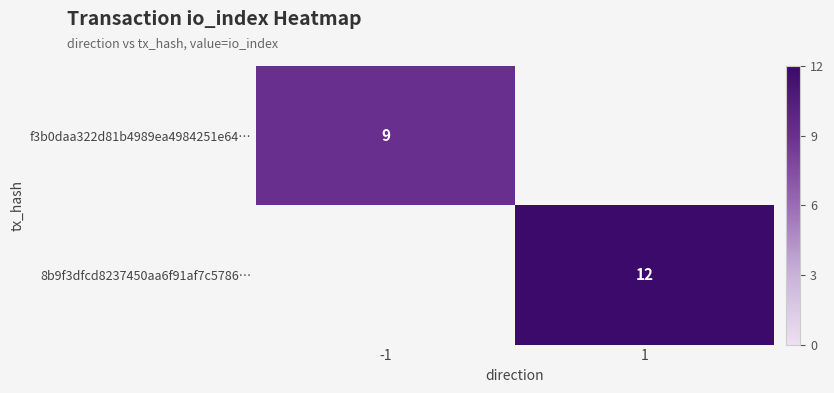

The value of 8b9f3dfcd8237450aa6f91af7c5786… at 1 is 4. True or false?

False